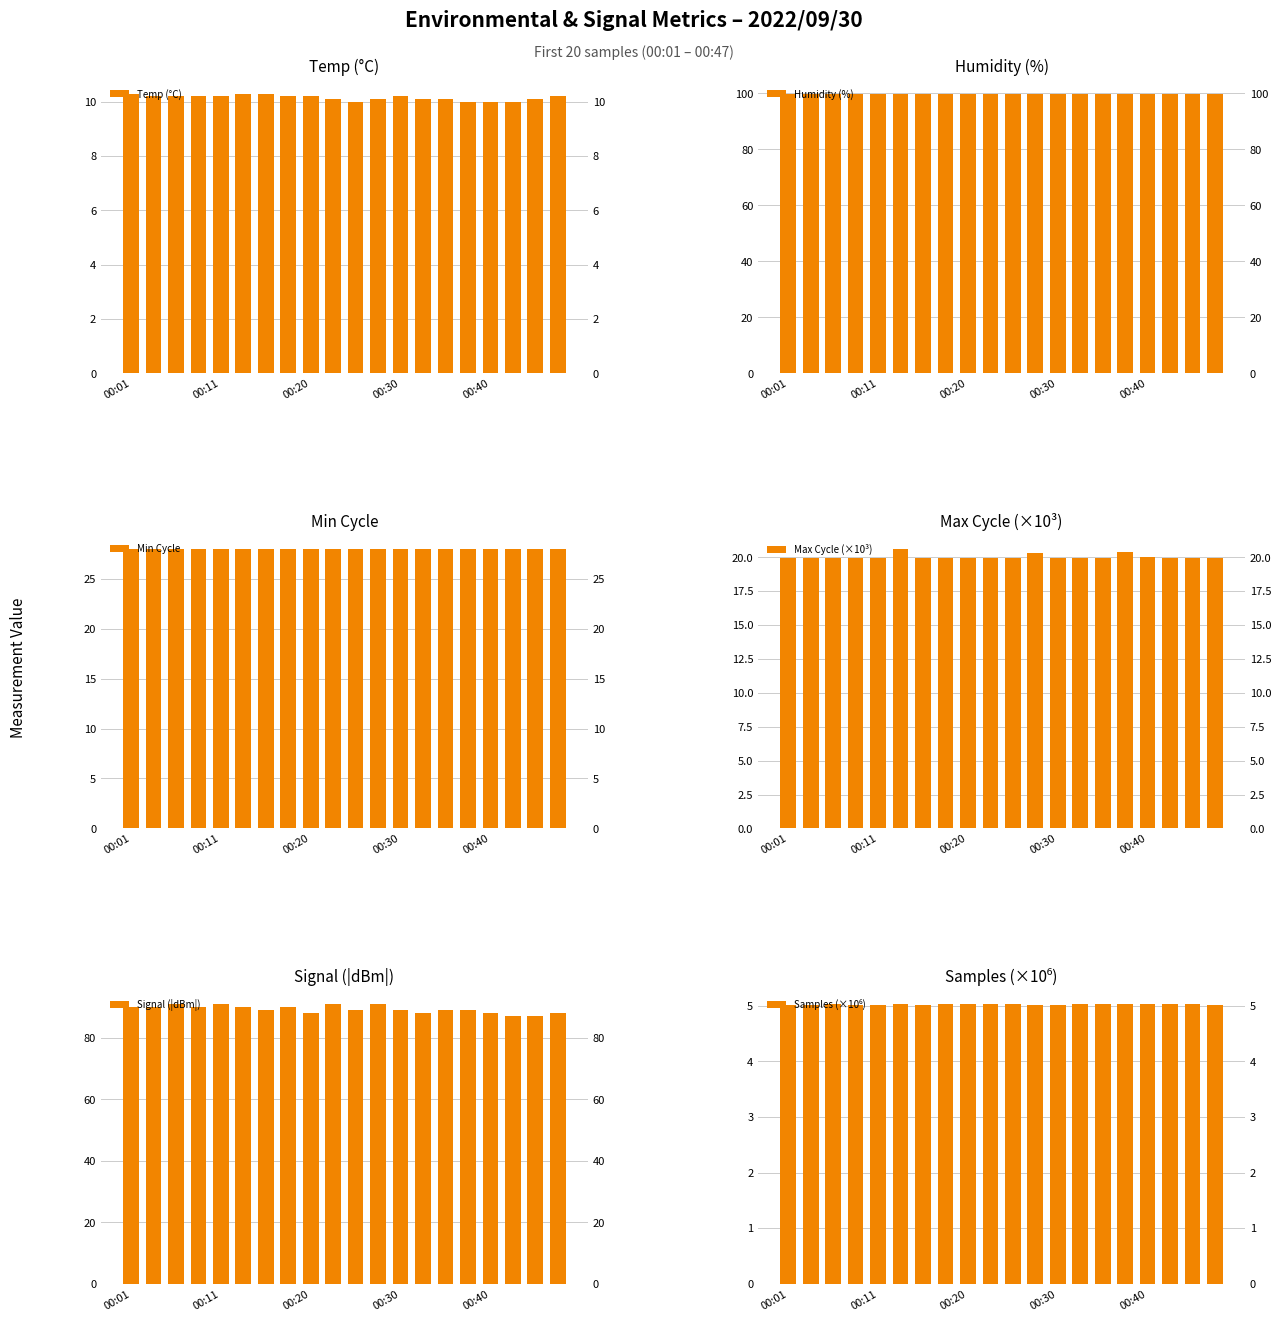

How many distinct data groups are displayed?

6